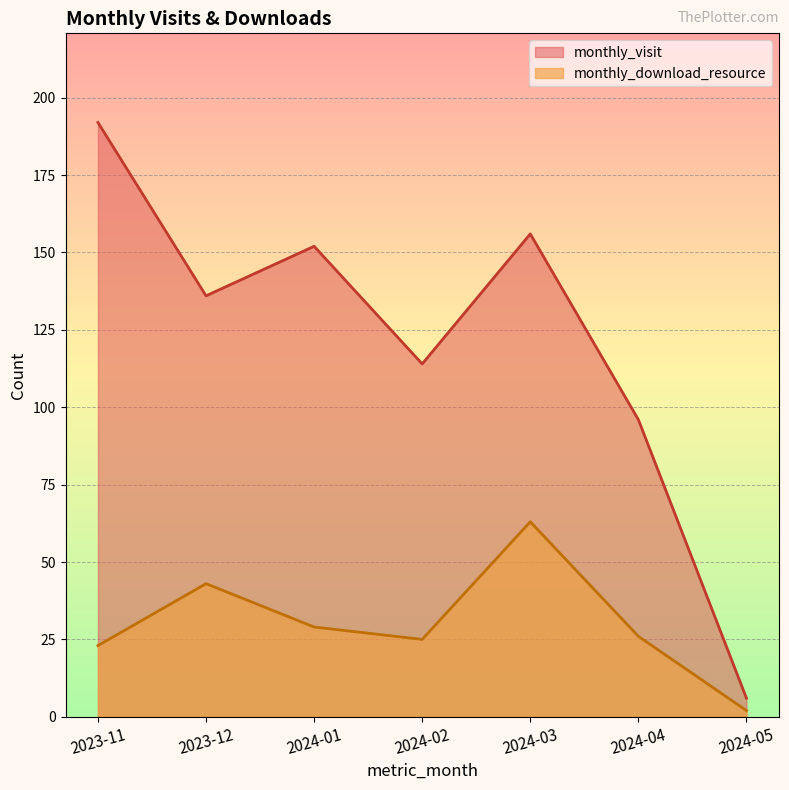

True or false: monthly_download_resource and monthly_visit cross at least once.

False